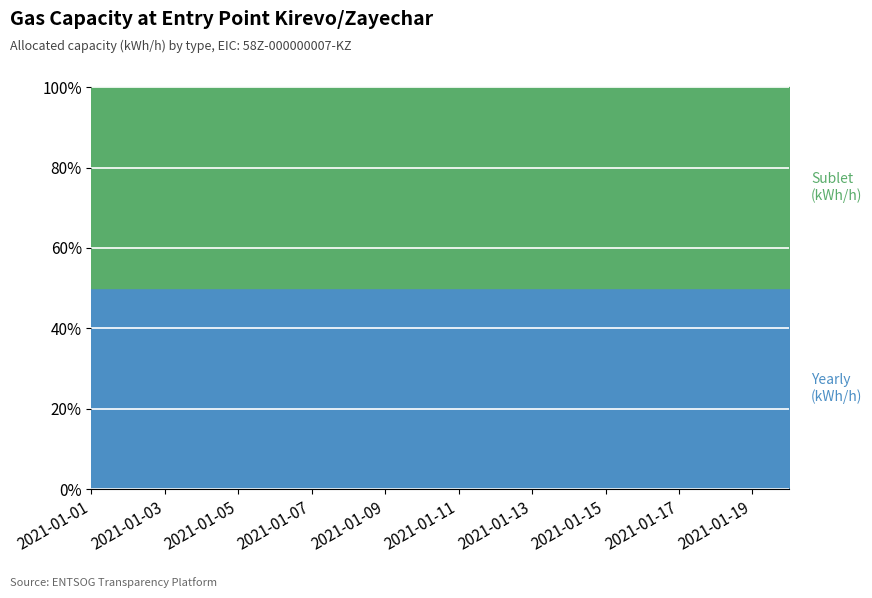

True or false: Sublet (kWh/h) has more than 1 interior local peaks.

False